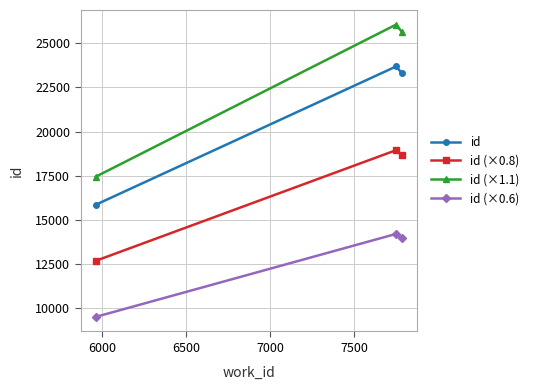

Rank the series by their average value, from lowest to highest.

id (×0.6), id (×0.8), id, id (×1.1)